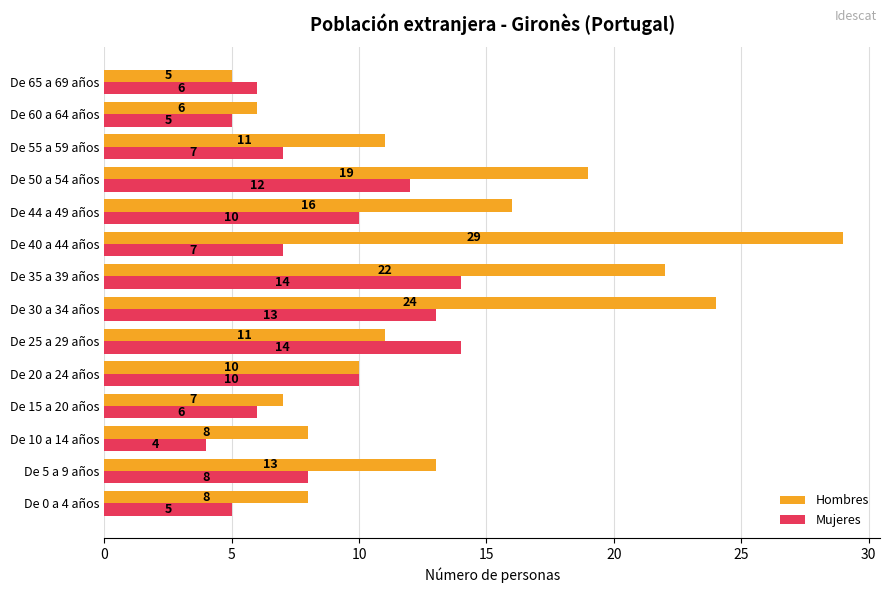

At which category does the chart reach its peak across all series?

De 40 a 44 años